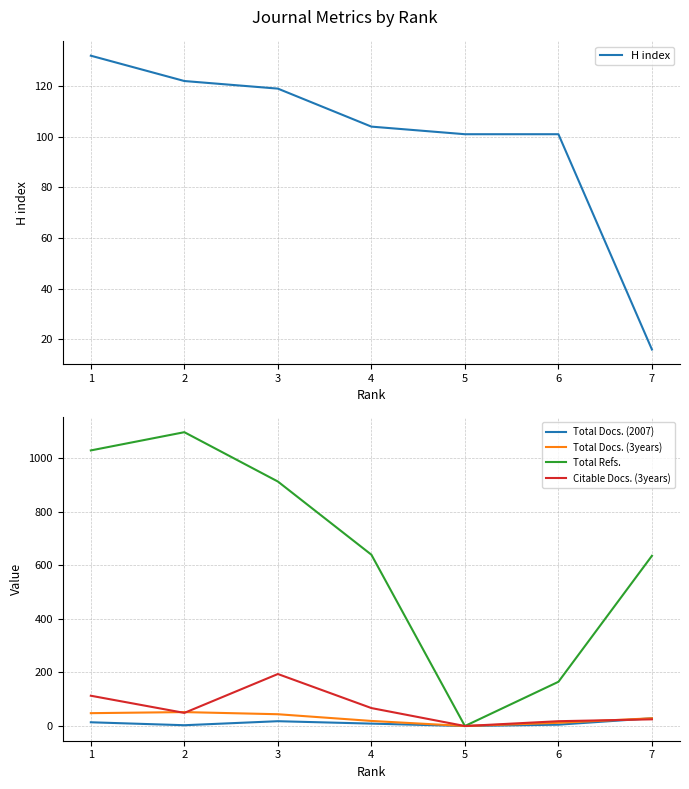

Count the number of categories in the chart.

7